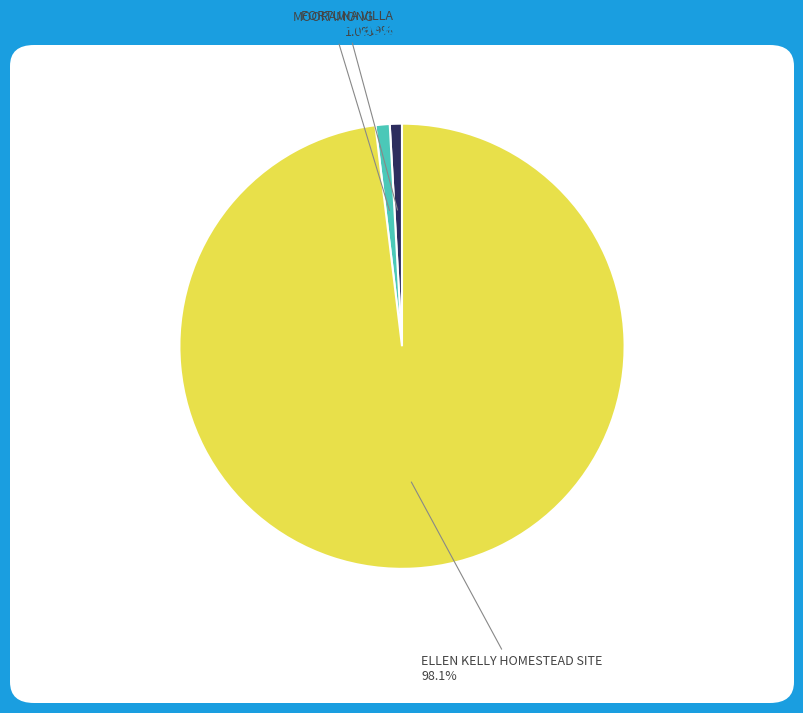

Is there any slice that represents more than half of the pie?

Yes